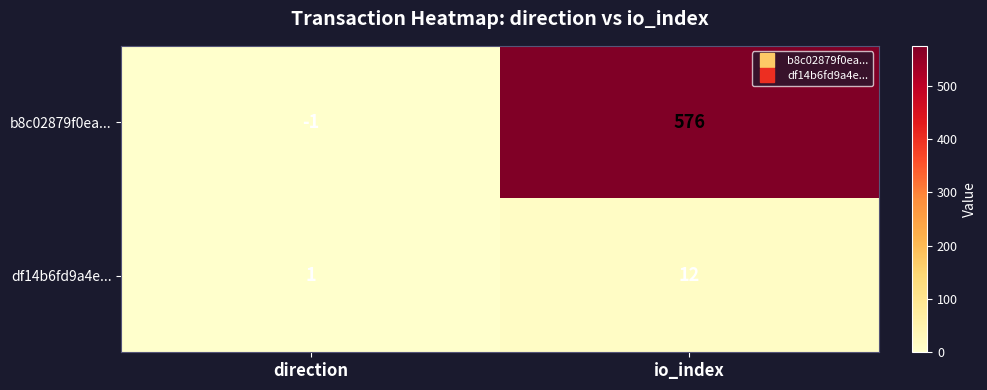

Which category has the highest value across all series?

io_index